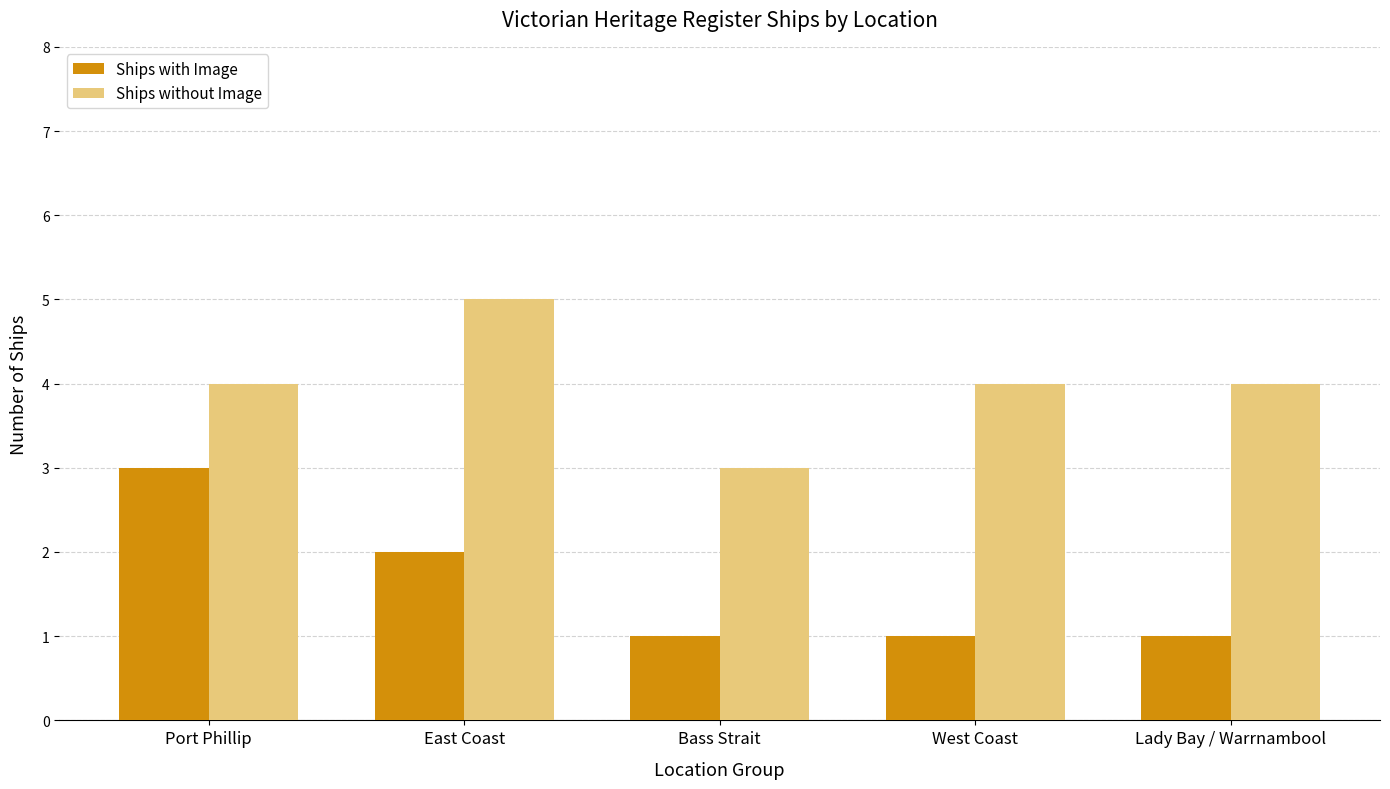

Is the value of Ships without Image at West Coast greater than the value of Ships with Image at West Coast?

Yes